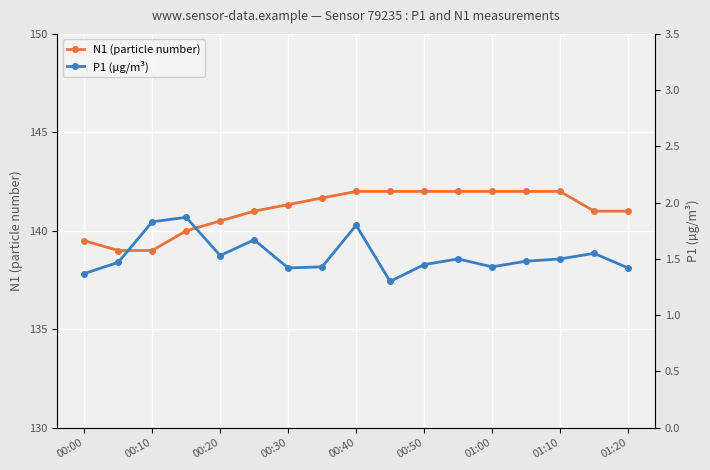

How many lines are shown in the chart?

2